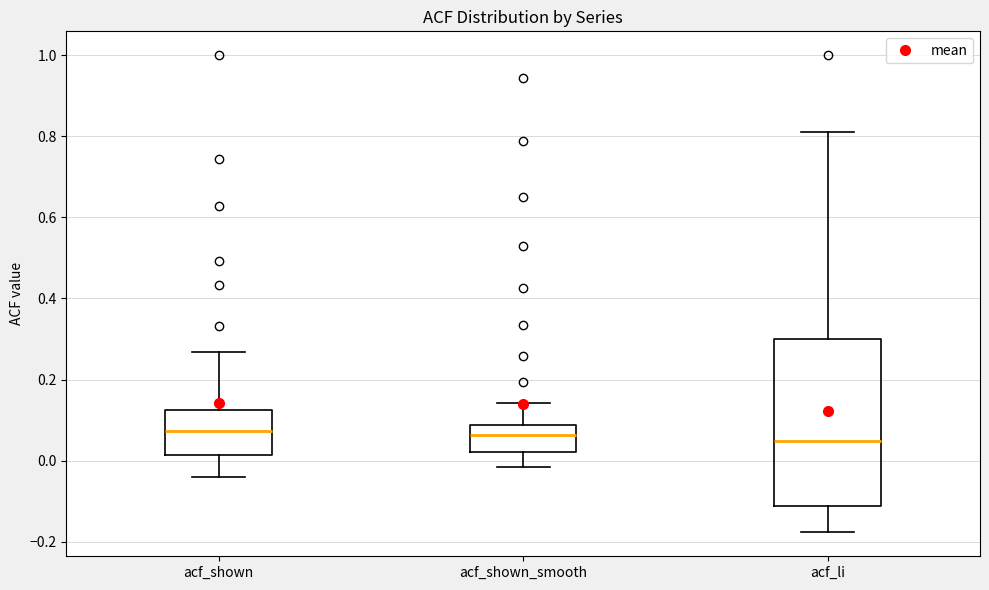

Reading left to right, read every box against the y-axis: the position of its median line, the range the box covers, and the ends of its whiskers. The values are not printed on the chart, so give them approximately, as read against the axis.

acf_shown: median 0.08, box 0.02 to 0.12, whiskers -0.04 to 0.26
acf_shown_smooth: median 0.06, box 0.02 to 0.08, whiskers -0.02 to 0.14
acf_li: median 0.04, box -0.12 to 0.30, whiskers -0.18 to 0.82